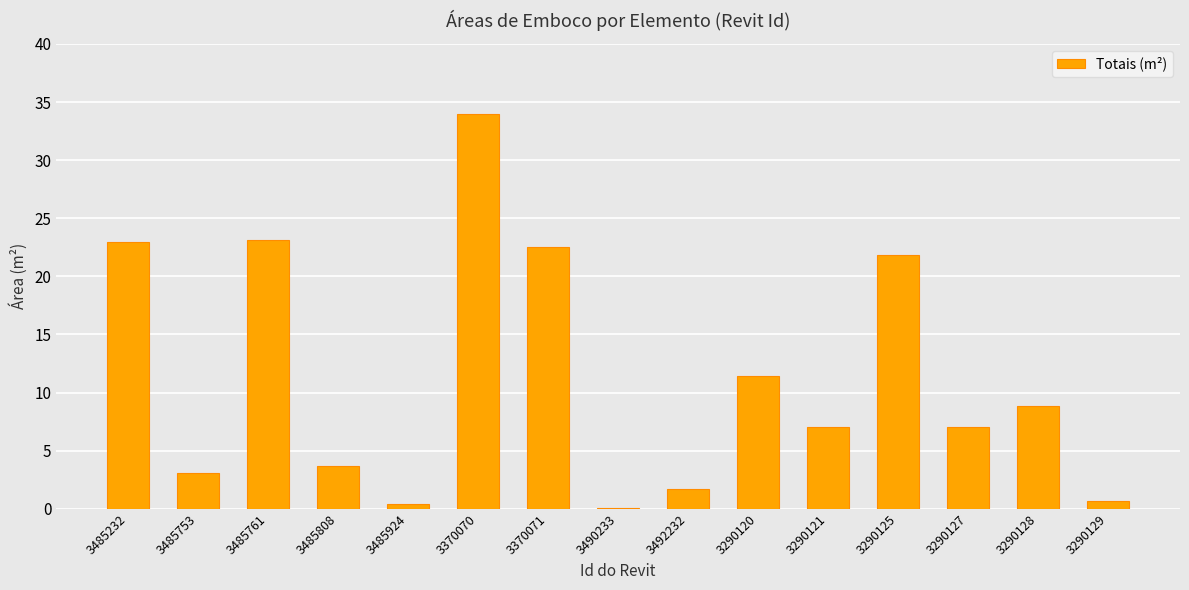

How many categories are shown in the chart?

15